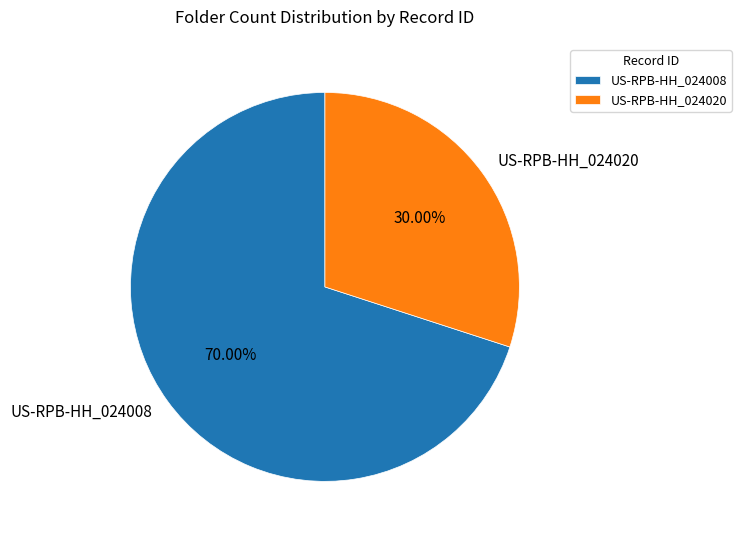

Is there a majority slice in this chart?

Yes